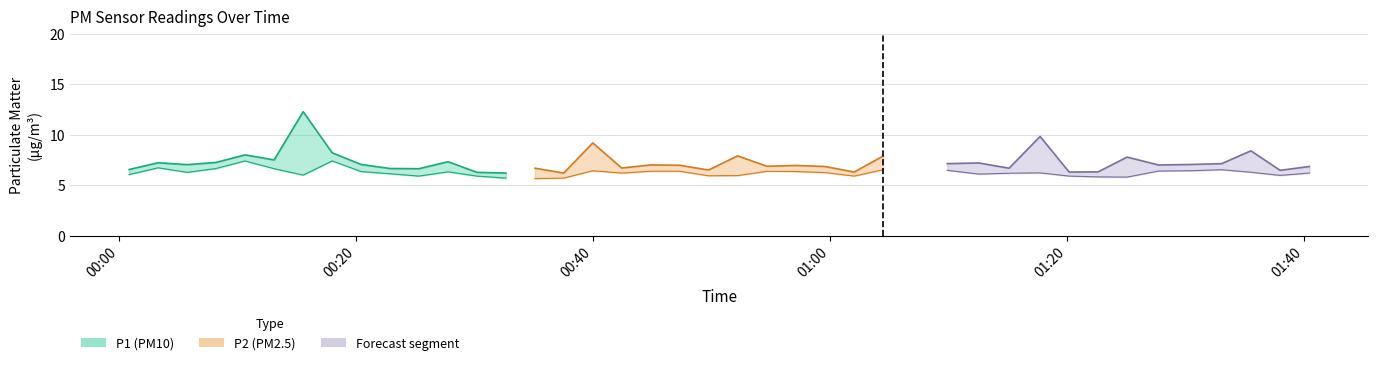

What is the value of the P1 point at the 40th from the left?

6.8